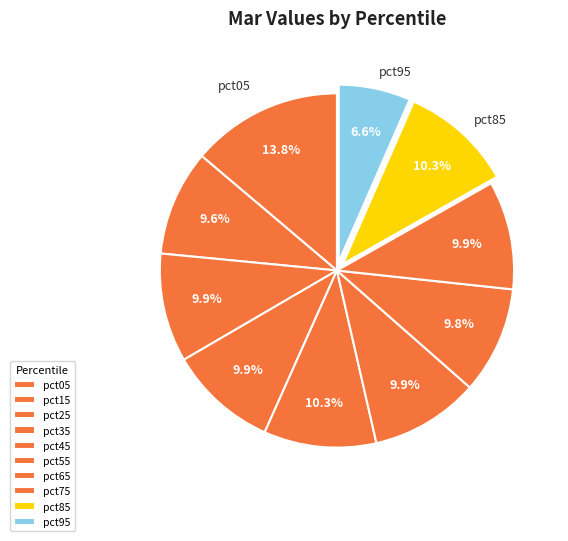

How many slices are in this pie chart?

10